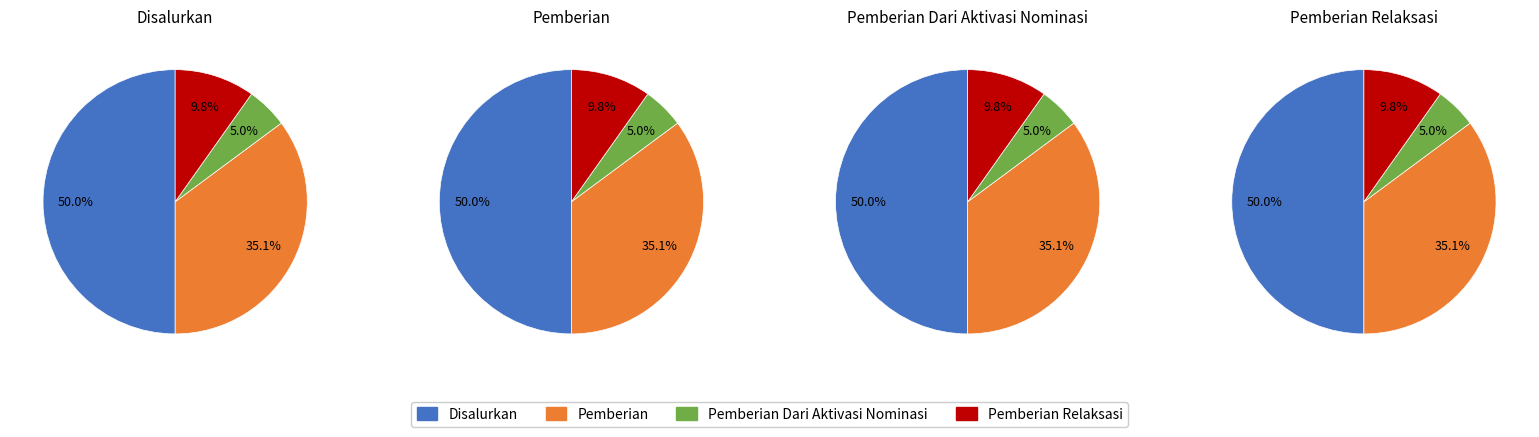

Does any single category account for the majority?

No